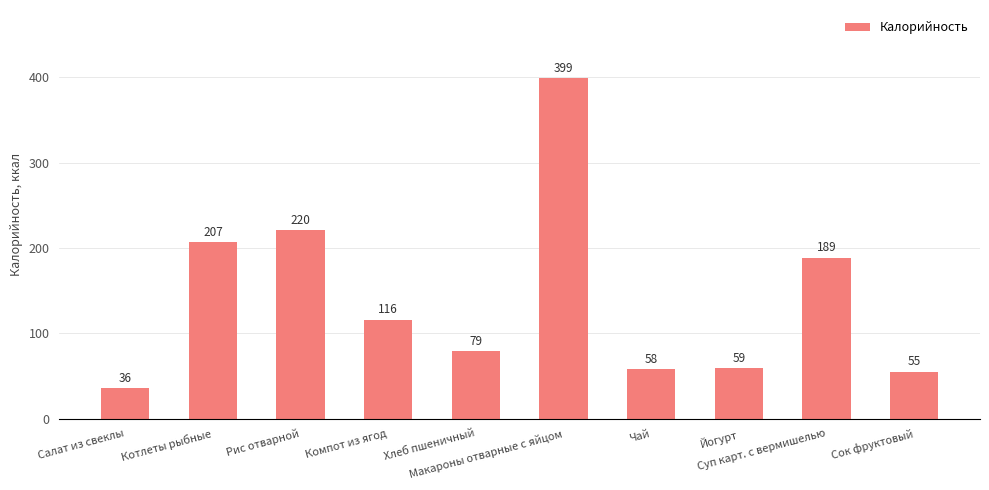

What is the minimum value shown in the chart?

35.5